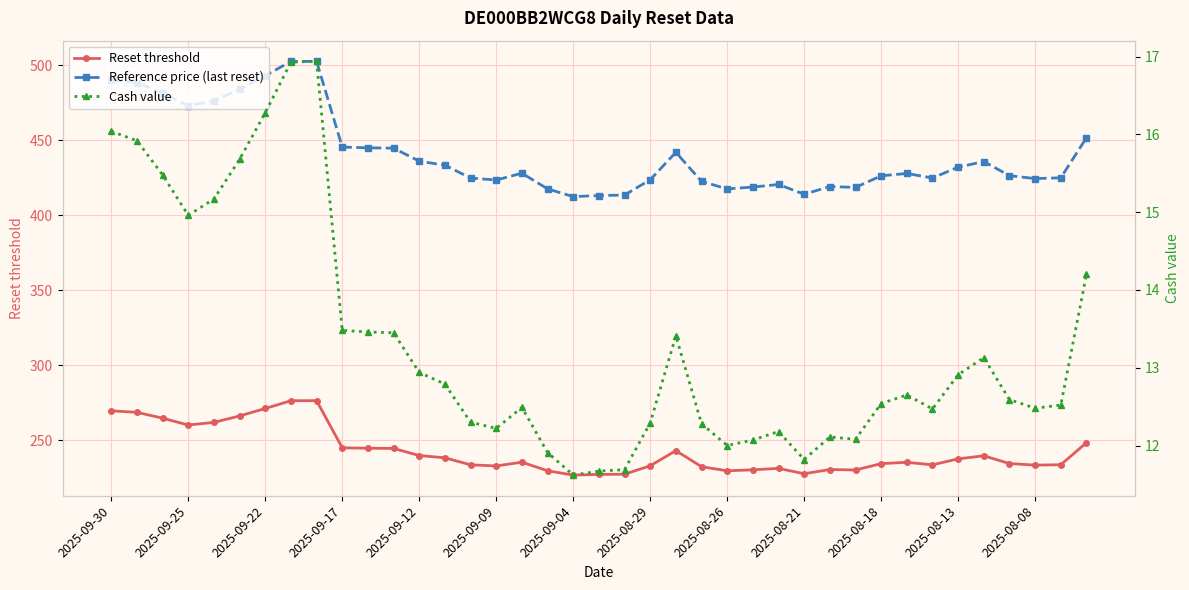

Which series has the widest spread of values?

Reference price (last reset)